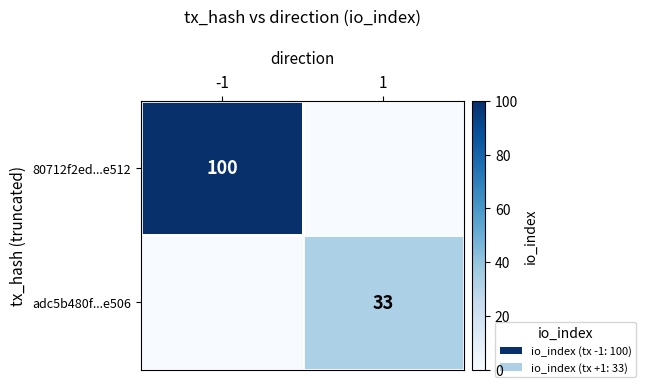

True or false: 80712f2ed...e512 has a value of 100 at -1.

True